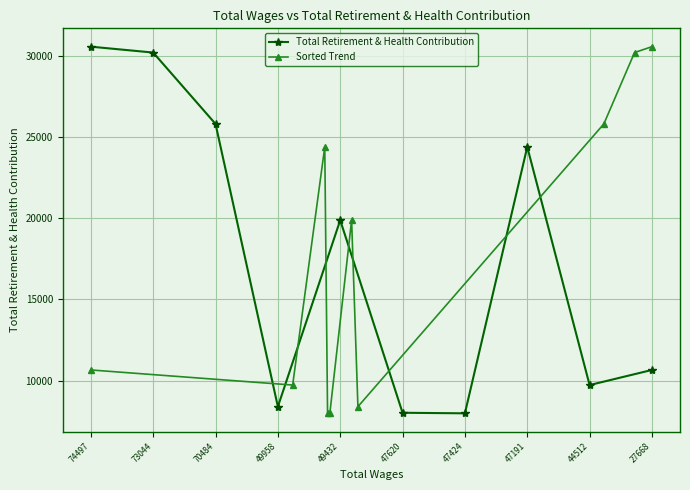

What is the approximate value of Total Retirement & Health Contribution at 47424?

7992